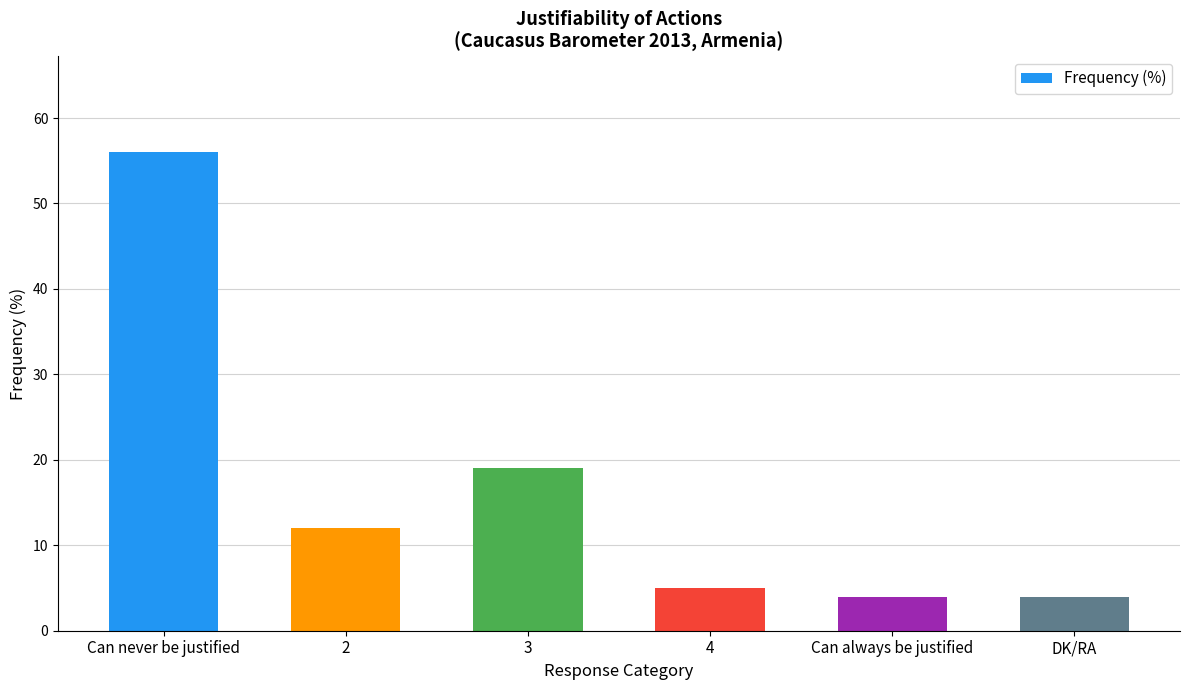

What is the average value?

17